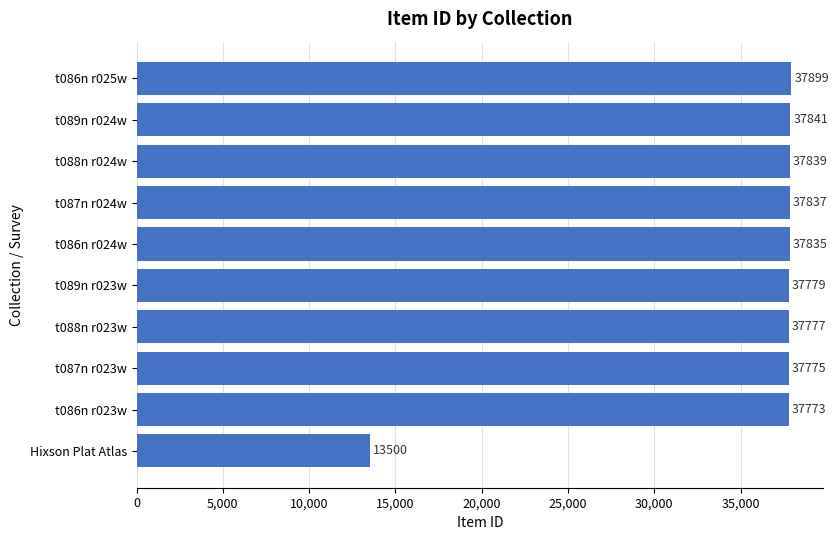

What is the average value?

35386